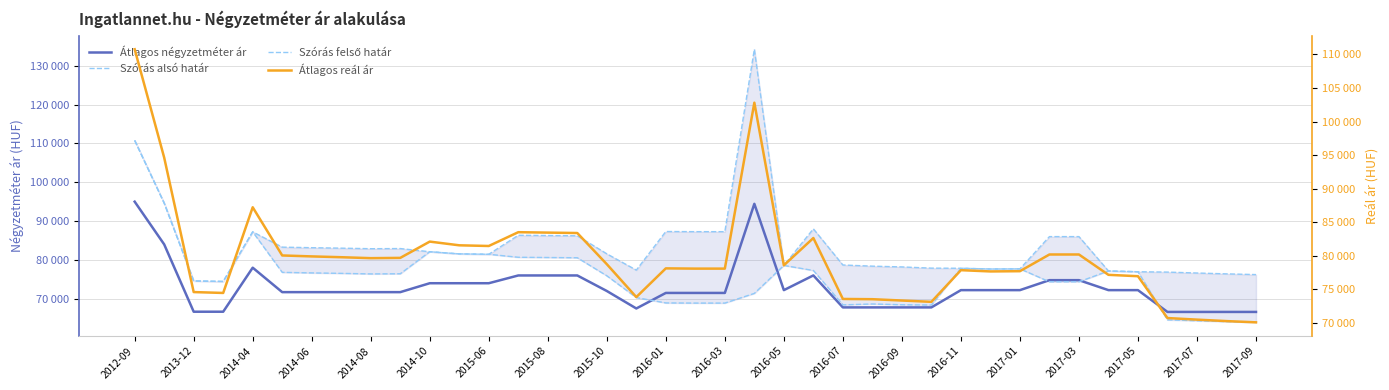

What is the sum of the Szórás alsó határ values at 30 and 2017-09?

146591